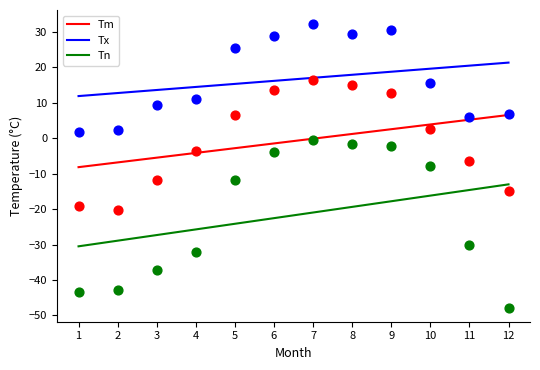

At how many categories does at least one series exceed -8?

12